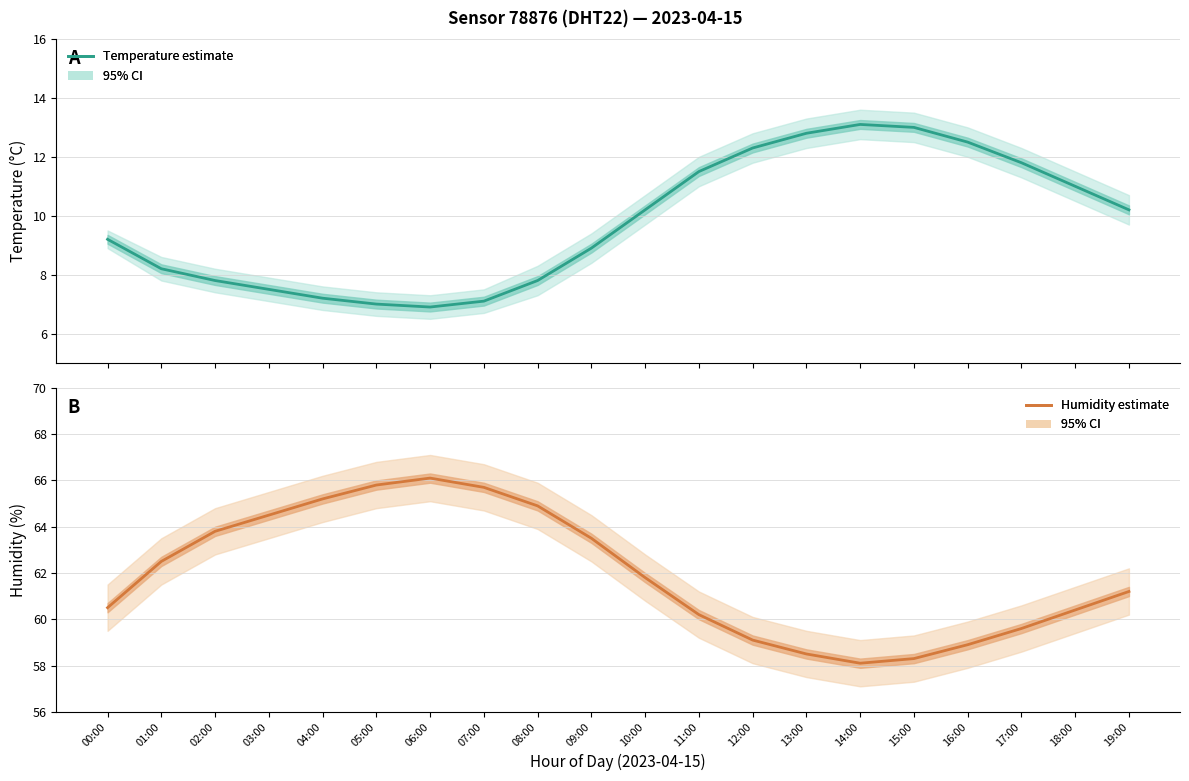

The value of Temperature (°C) at 03:00 is 2.9. True or false?

False